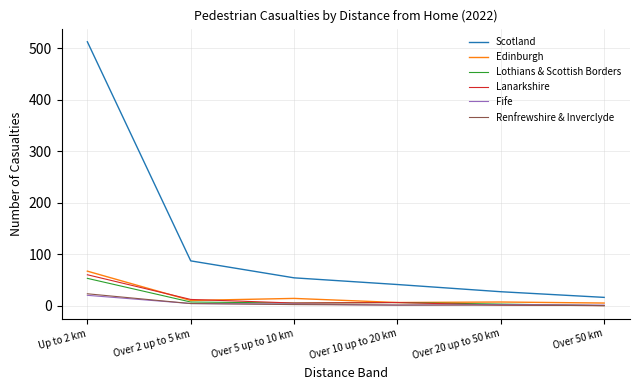

What is the difference between the Lothians & Scottish Borders values at Over 2 up to 5 km and Up to 2 km?

46